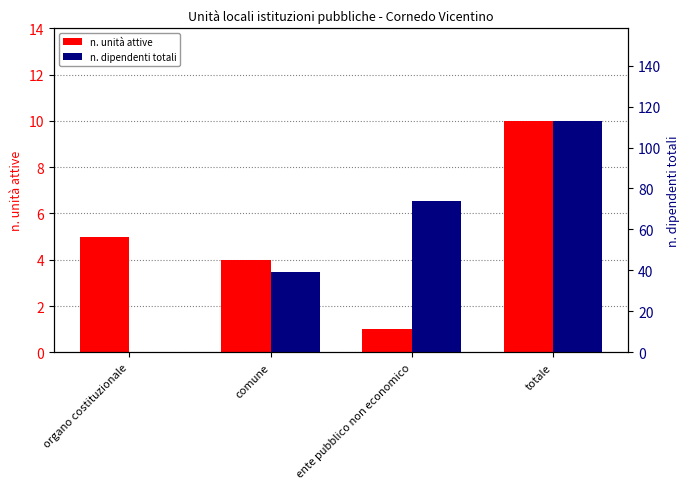

Reading left to right, transcribe all the data shown in this chart.

n. unità attive: organo costituzionale=5	comune=4	ente pubblico non economico=1	totale=10
n. dipendenti totali: organo costituzionale=0	comune=39	ente pubblico non economico=74	totale=113